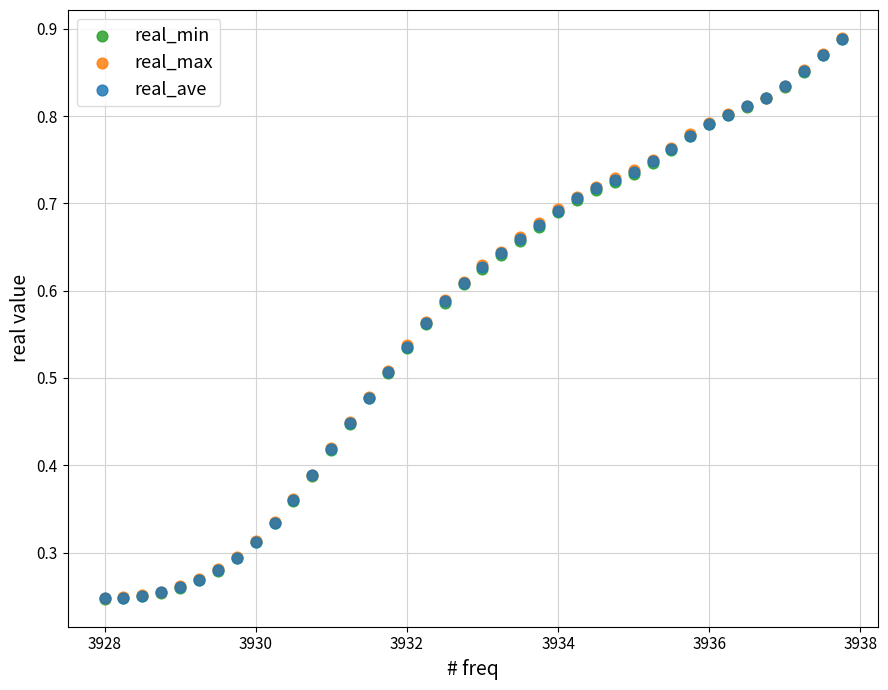

What are all the series names shown in the legend?

real_min, real_max, real_ave